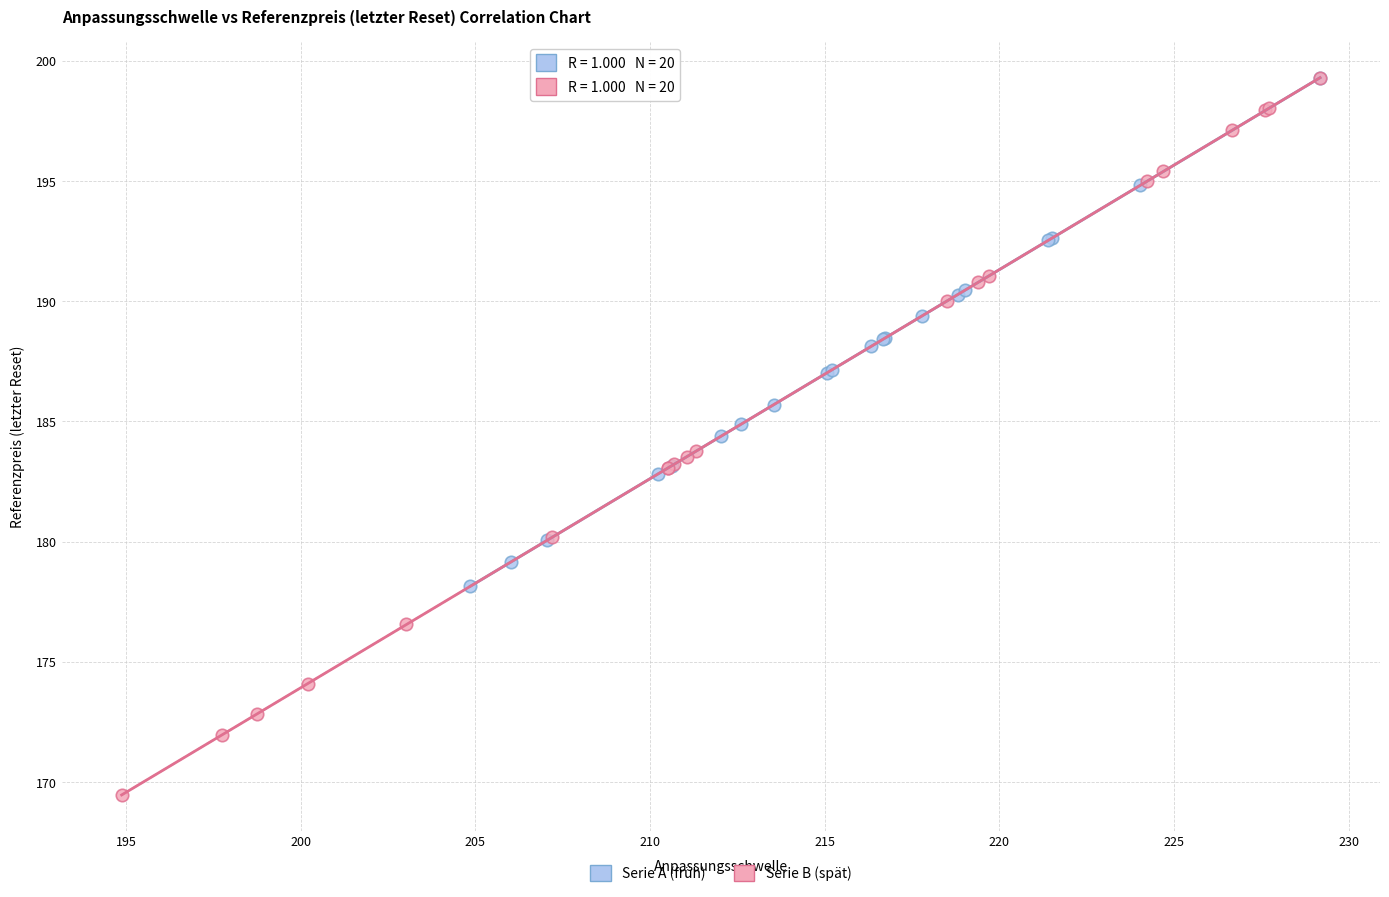

Which series contains the lowest Y value?

Serie B (spät)